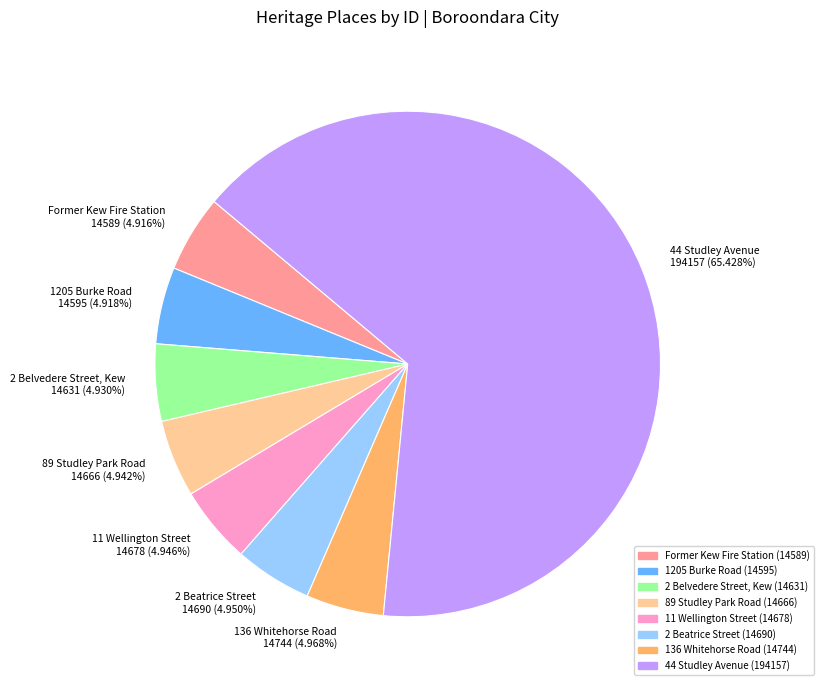

Does any single category account for the majority?

Yes